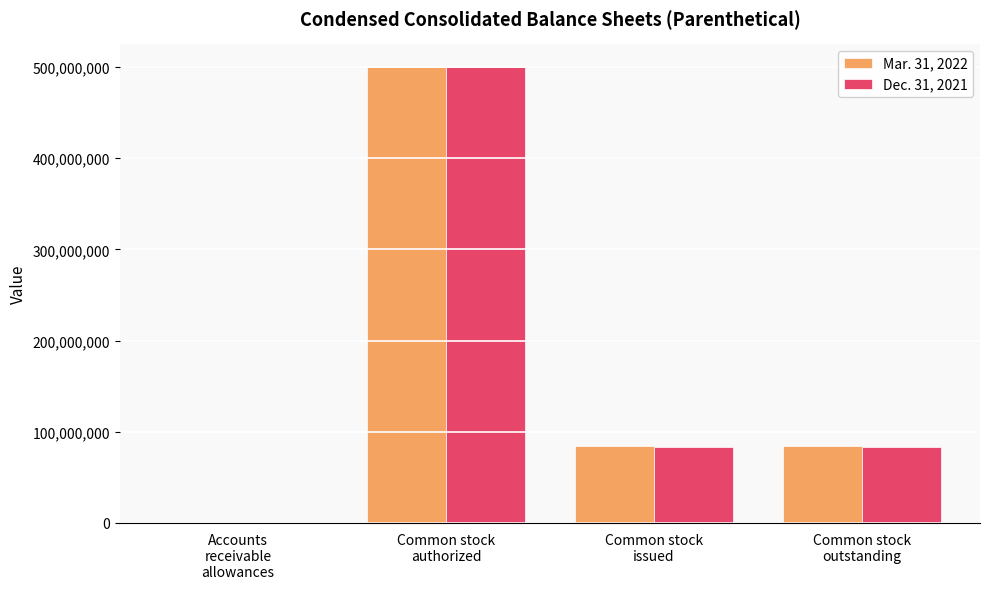

Which series has the largest range (max minus min)?

Mar. 31, 2022